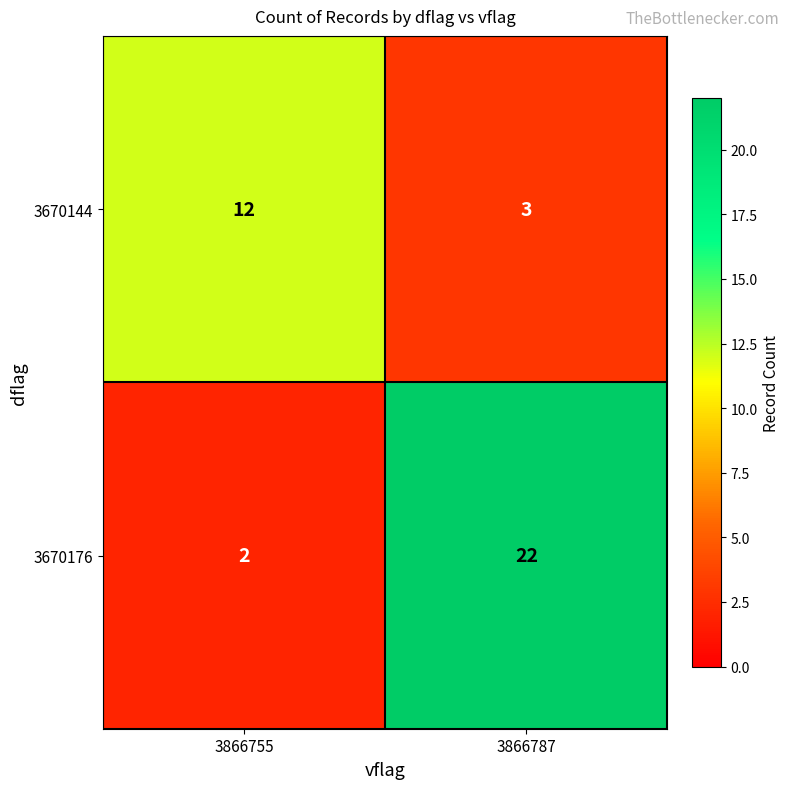

Where is 3670176 nearest to the value 12?

3866755